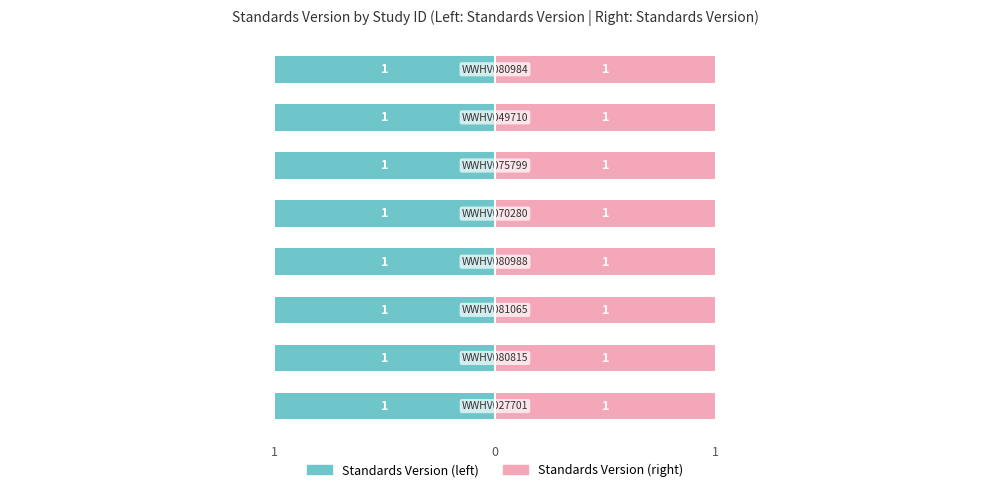

Is it true that High equals 1 at WWHV049710?

True